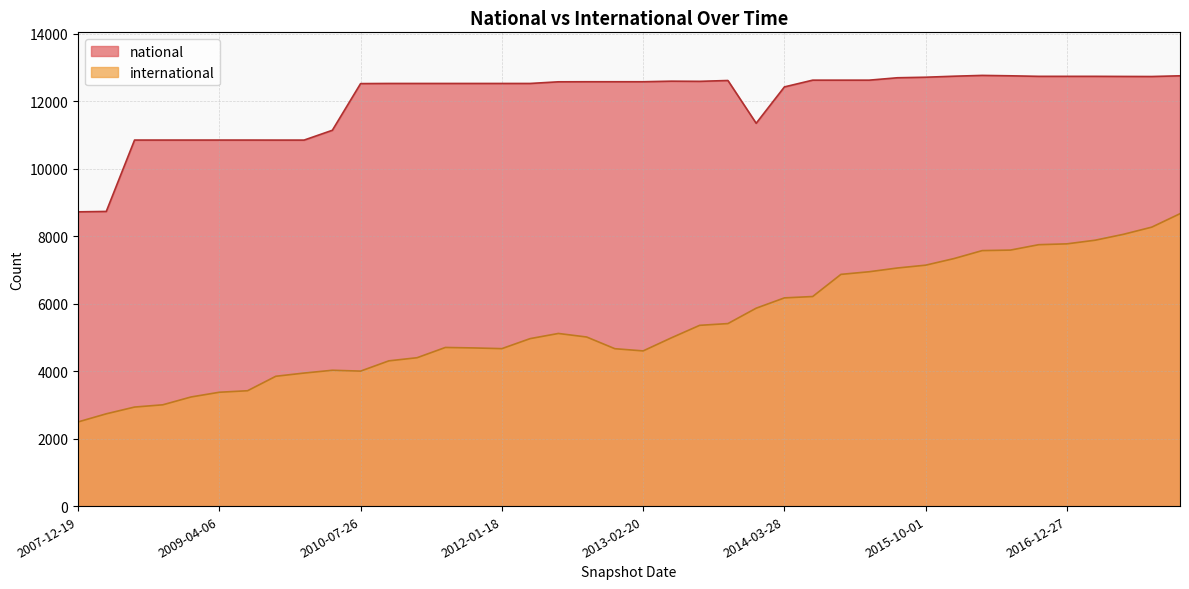

Rank the series by their average value, from highest to lowest.

national, international